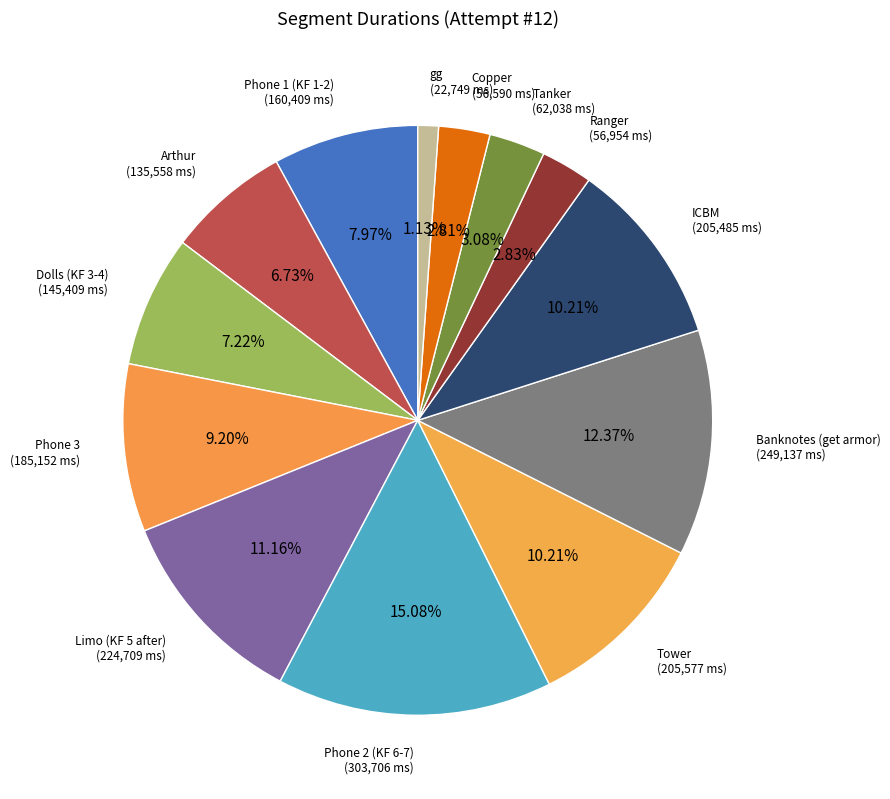

Does Phone 3 represent more than half of the total?

No